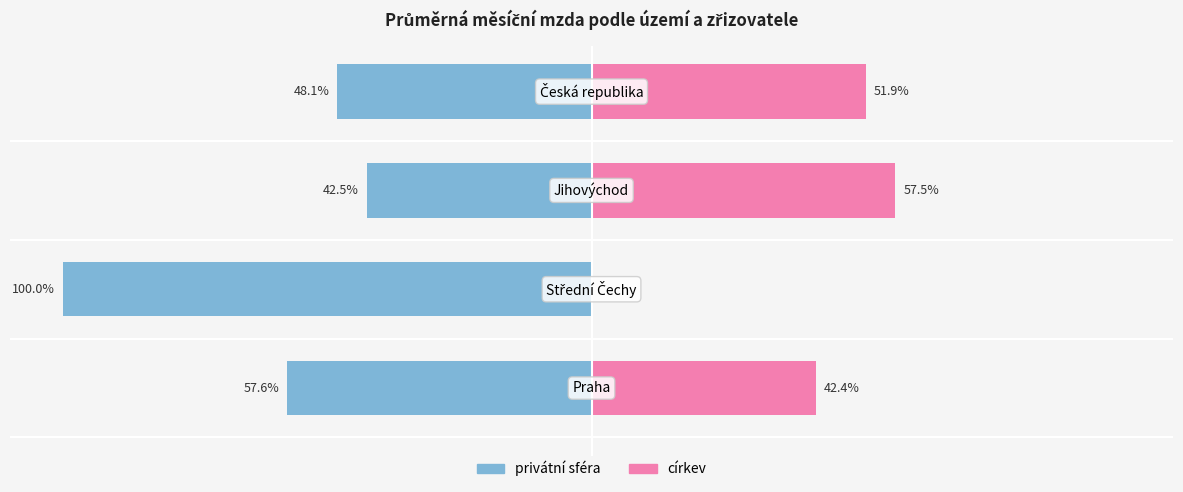

What is the value of the privátní sféra (průměrná měsíční mzda) bar at the 2nd from the left?

-100.0